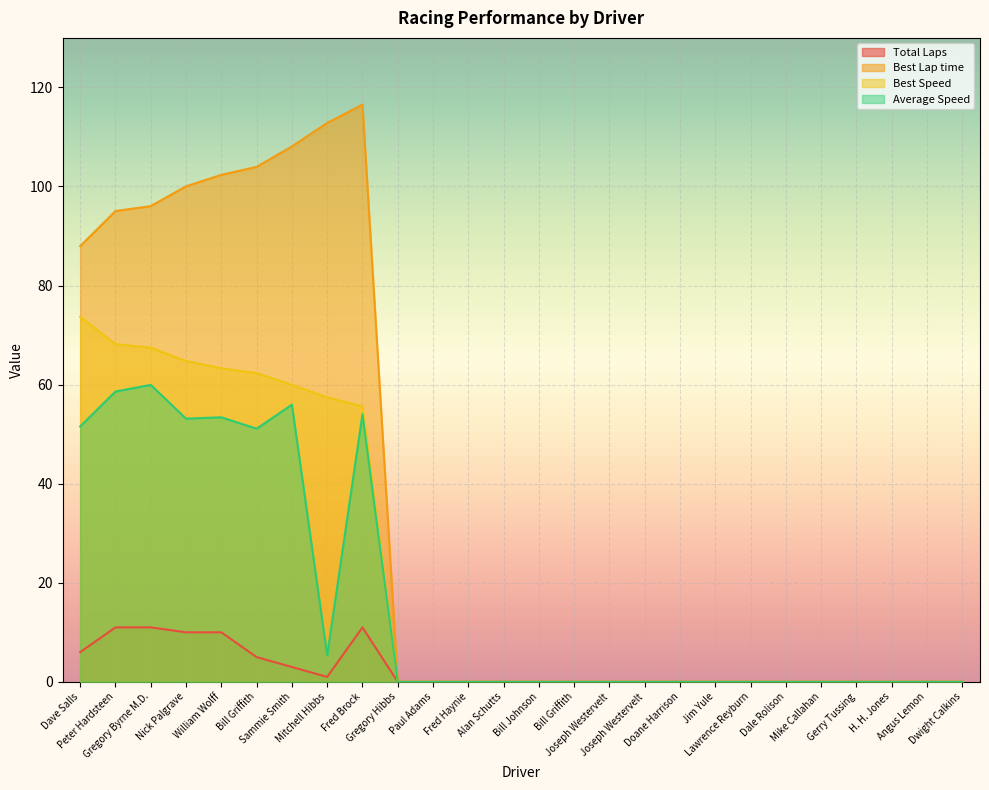

Which series has the largest range (max minus min)?

Best Lap time